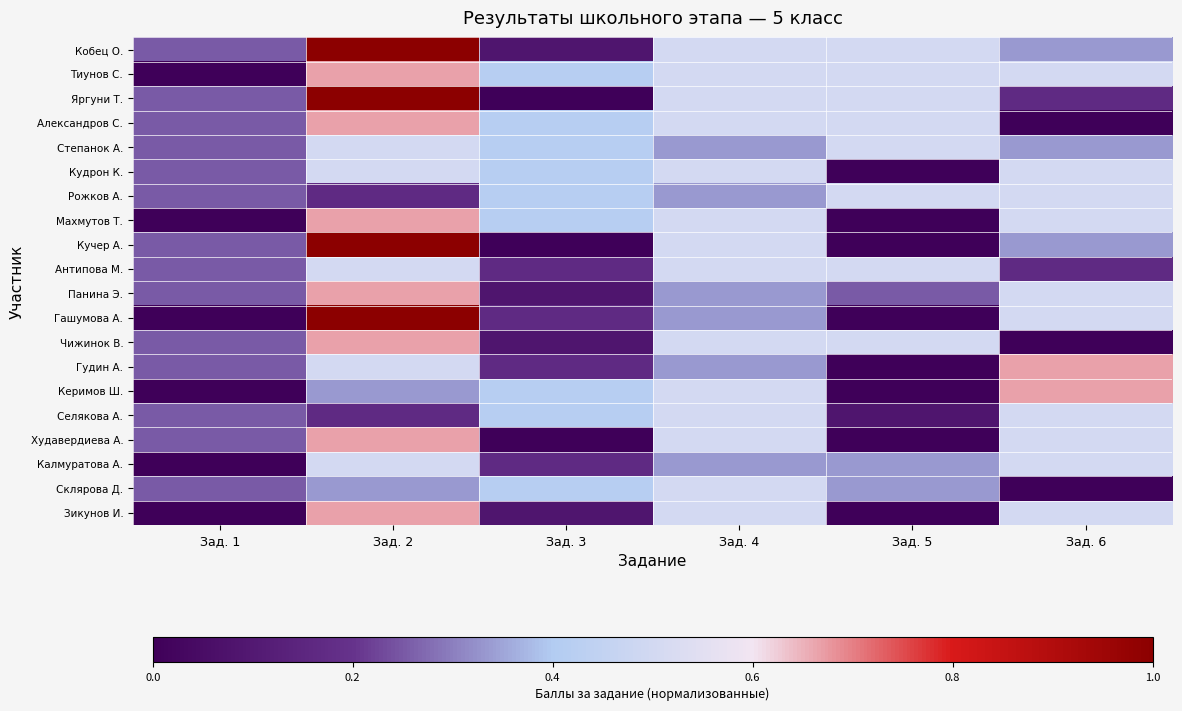

Reading left to right, what are all the values shown in this chart?

Кобец О.: Зад. 1=0.2	Зад. 2=1.0	Зад. 3=0.1	Зад. 4=0.5	Зад. 5=0.5	Зад. 6=0.3
Тиунов С.: Зад. 1=0.0	Зад. 2=0.7	Зад. 3=0.4	Зад. 4=0.5	Зад. 5=0.5	Зад. 6=0.5
Яргуни Т.: Зад. 1=0.2	Зад. 2=1.0	Зад. 3=0.0	Зад. 4=0.5	Зад. 5=0.5	Зад. 6=0.2
Александров С.: Зад. 1=0.2	Зад. 2=0.7	Зад. 3=0.4	Зад. 4=0.5	Зад. 5=0.5	Зад. 6=0.0
Степанок А.: Зад. 1=0.2	Зад. 2=0.5	Зад. 3=0.4	Зад. 4=0.3	Зад. 5=0.5	Зад. 6=0.3
Кудрон К.: Зад. 1=0.2	Зад. 2=0.5	Зад. 3=0.4	Зад. 4=0.5	Зад. 5=0.0	Зад. 6=0.5
Рожков А.: Зад. 1=0.2	Зад. 2=0.2	Зад. 3=0.4	Зад. 4=0.3	Зад. 5=0.5	Зад. 6=0.5
Махмутов Т.: Зад. 1=0.0	Зад. 2=0.7	Зад. 3=0.4	Зад. 4=0.5	Зад. 5=0.0	Зад. 6=0.5
Кучер А.: Зад. 1=0.2	Зад. 2=1.0	Зад. 3=0.0	Зад. 4=0.5	Зад. 5=0.0	Зад. 6=0.3
Антипова М.: Зад. 1=0.2	Зад. 2=0.5	Зад. 3=0.2	Зад. 4=0.5	Зад. 5=0.5	Зад. 6=0.2
Панина Э.: Зад. 1=0.2	Зад. 2=0.7	Зад. 3=0.1	Зад. 4=0.3	Зад. 5=0.2	Зад. 6=0.5
Гашумова А.: Зад. 1=0.0	Зад. 2=1.0	Зад. 3=0.2	Зад. 4=0.3	Зад. 5=0.0	Зад. 6=0.5
Чижинок В.: Зад. 1=0.2	Зад. 2=0.7	Зад. 3=0.1	Зад. 4=0.5	Зад. 5=0.5	Зад. 6=0.0
Гудин А.: Зад. 1=0.2	Зад. 2=0.5	Зад. 3=0.2	Зад. 4=0.3	Зад. 5=0.0	Зад. 6=0.7
Керимов Ш.: Зад. 1=0.0	Зад. 2=0.3	Зад. 3=0.4	Зад. 4=0.5	Зад. 5=0.0	Зад. 6=0.7
Селякова А.: Зад. 1=0.2	Зад. 2=0.2	Зад. 3=0.4	Зад. 4=0.5	Зад. 5=0.1	Зад. 6=0.5
Худавердиева А.: Зад. 1=0.2	Зад. 2=0.7	Зад. 3=0.0	Зад. 4=0.5	Зад. 5=0.0	Зад. 6=0.5
Калмуратова А.: Зад. 1=0.0	Зад. 2=0.5	Зад. 3=0.2	Зад. 4=0.3	Зад. 5=0.3	Зад. 6=0.5
Склярова Д.: Зад. 1=0.2	Зад. 2=0.3	Зад. 3=0.4	Зад. 4=0.5	Зад. 5=0.3	Зад. 6=0.0
Зикунов И.: Зад. 1=0.0	Зад. 2=0.7	Зад. 3=0.1	Зад. 4=0.5	Зад. 5=0.0	Зад. 6=0.5